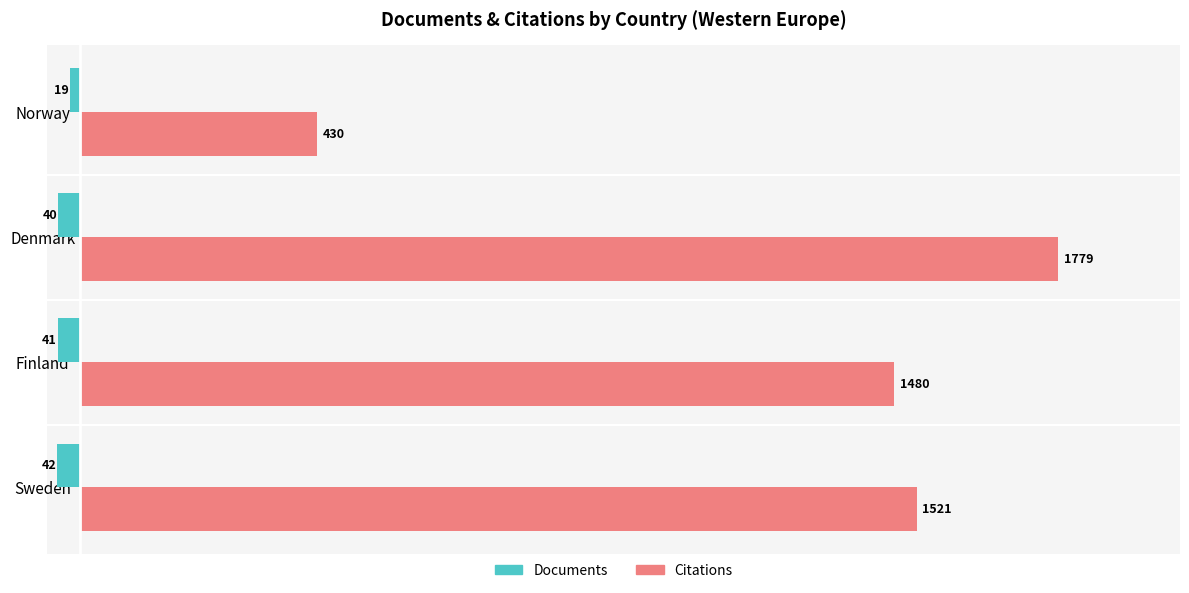

What are all the series names shown in the legend?

Documents, Citations